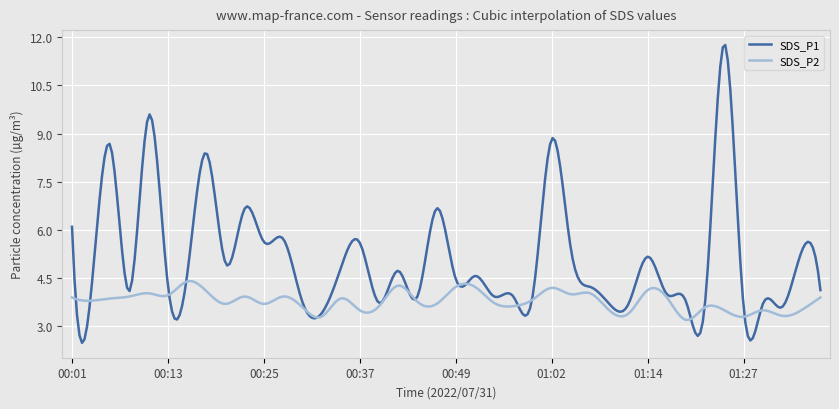

How many lines are shown in the chart?

2